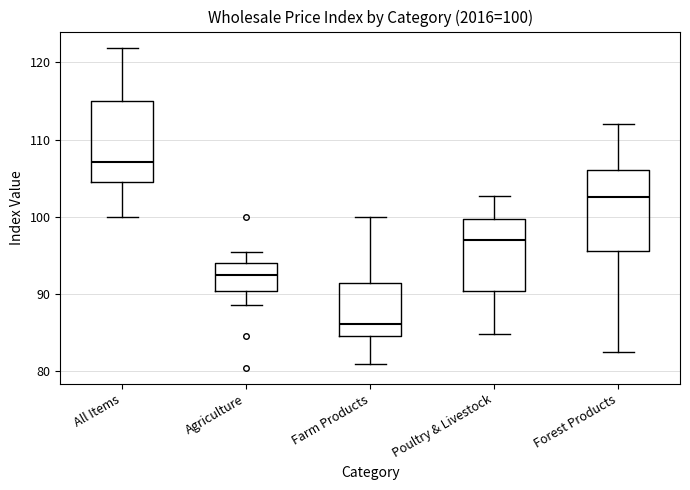

Which box has the lowest median line?

Farm Products